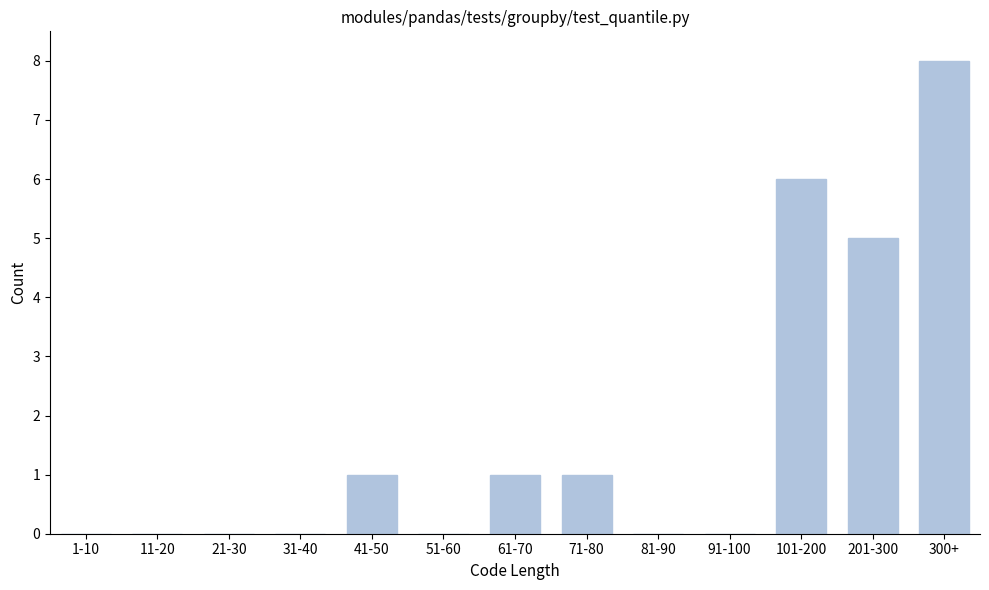

Reading left to right, what are all the values shown in this chart?

1-10=0	11-20=0	21-30=0	31-40=0	41-50=1	51-60=0	61-70=1	71-80=1	81-90=0	91-100=0	101-200=6	201-300=5	300+=8